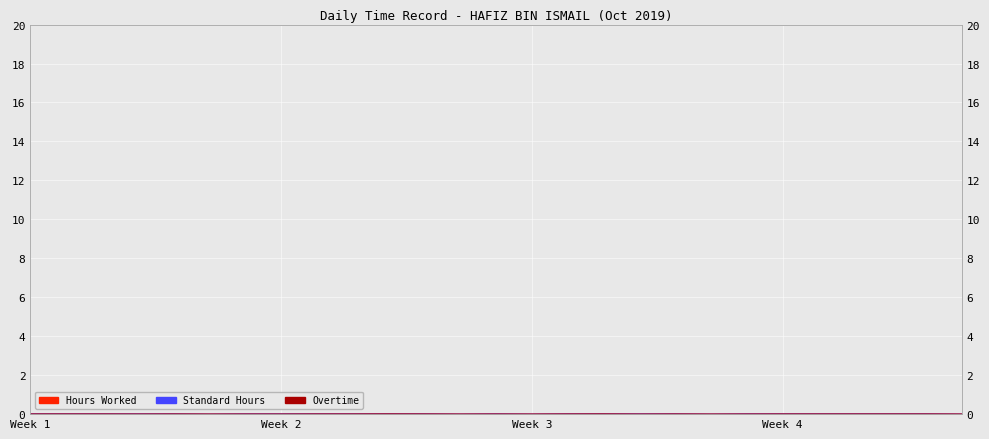

How many data points in Standard Hours are less than 8?

5